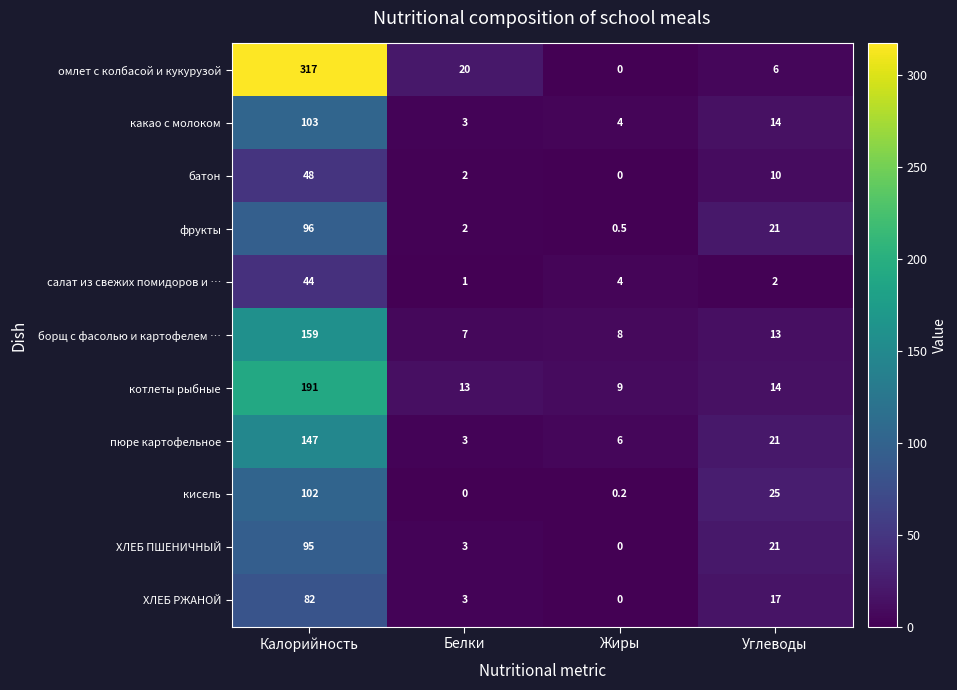

How many series are shown in this chart?

11